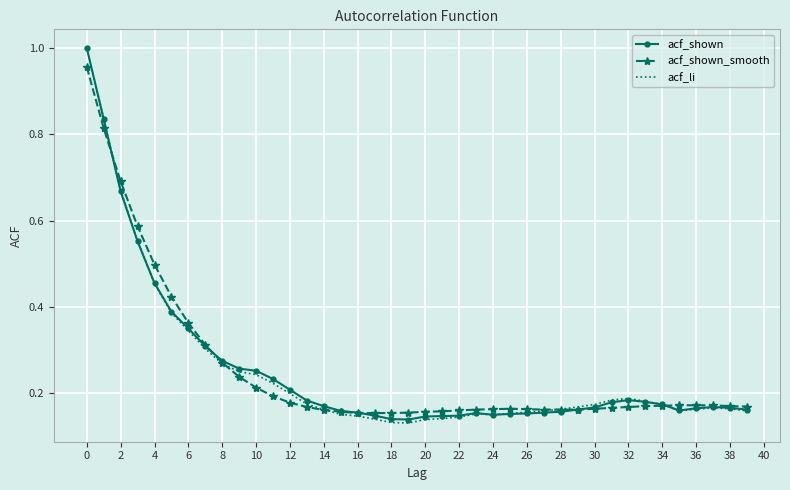

What is the label of the 34th point from the left?

33